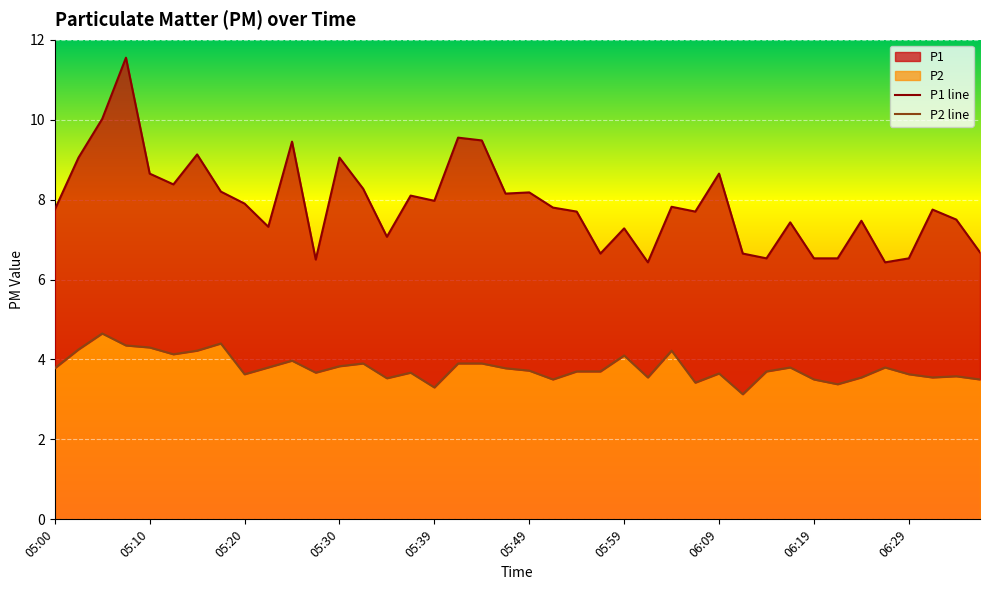

Reading left to right, what are all the values shown in this chart?

P1: 7.8	9.1	10.0	11.6	8.7	8.4	9.1	8.2	7.9	7.3	9.4	6.5	9.1	8.3	7.1	8.1	8.0	9.6	9.5	8.2	8.2	7.8	7.7	6.7	7.3	6.4	7.8	7.7	8.7	6.7	6.5	7.4	6.5	6.5	7.5	6.4	6.5	7.8	7.5	6.7
P2: 3.8	4.2	4.7	4.3	4.3	4.1	4.2	4.4	3.6	3.8	4.0	3.7	3.8	3.9	3.5	3.7	3.3	3.9	3.9	3.8	3.7	3.5	3.7	3.7	4.1	3.5	4.2	3.4	3.6	3.1	3.7	3.8	3.5	3.4	3.5	3.8	3.6	3.5	3.6	3.5